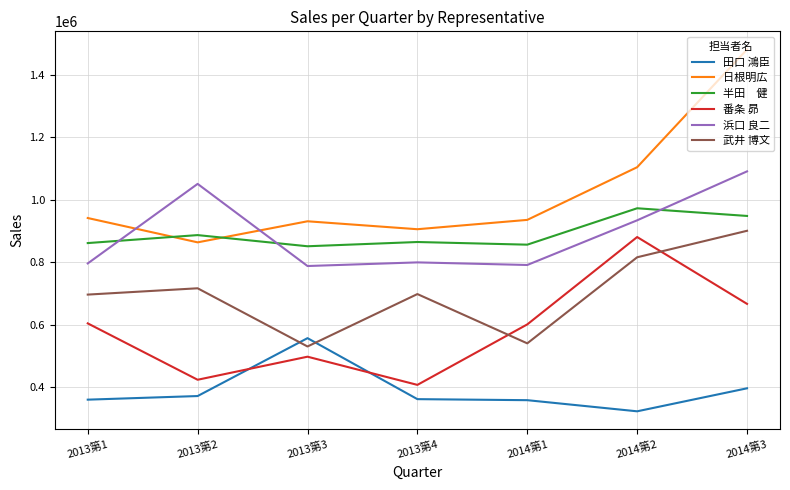

Which label corresponds to the largest value in the chart?

2014第3